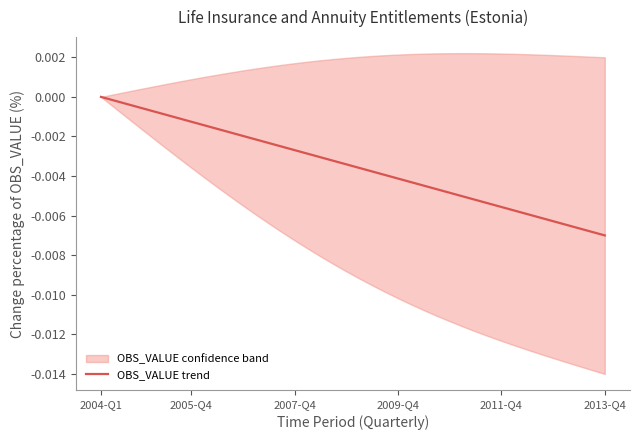

The chart shows a value of -0.0 at 10. True or false?

True